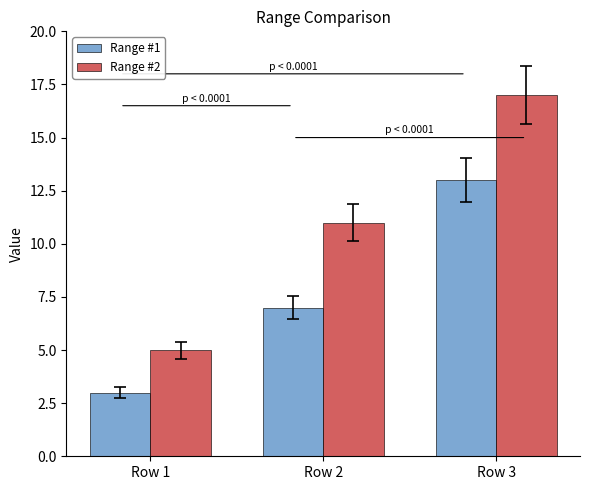

Reading left to right, list all the values displayed in this chart.

Range #1: Row 1=3	Row 2=7	Row 3=13
Range #2: Row 1=5	Row 2=11	Row 3=17